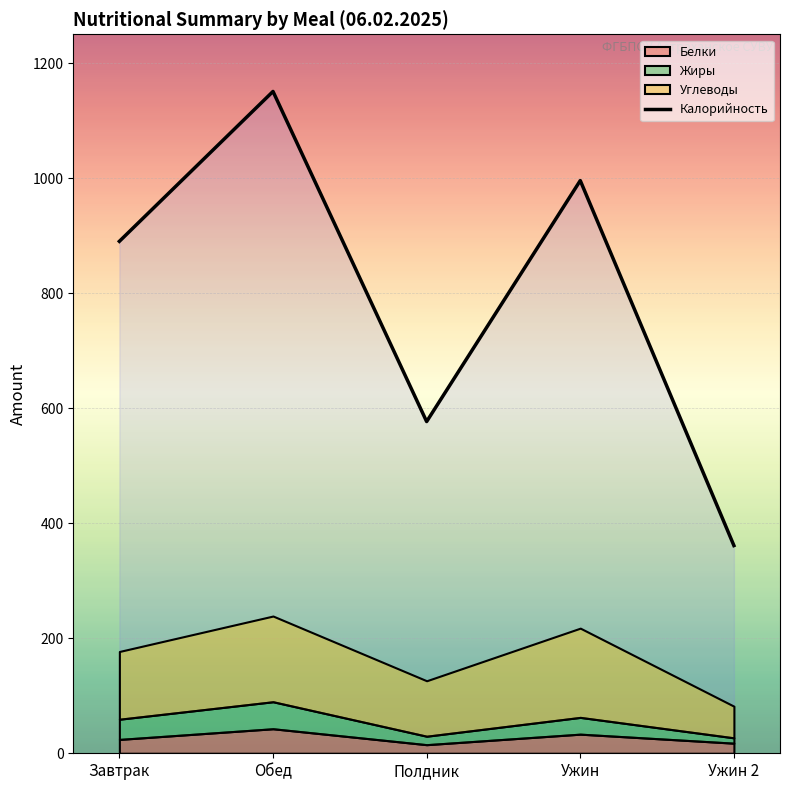

How many values are below 890?

2